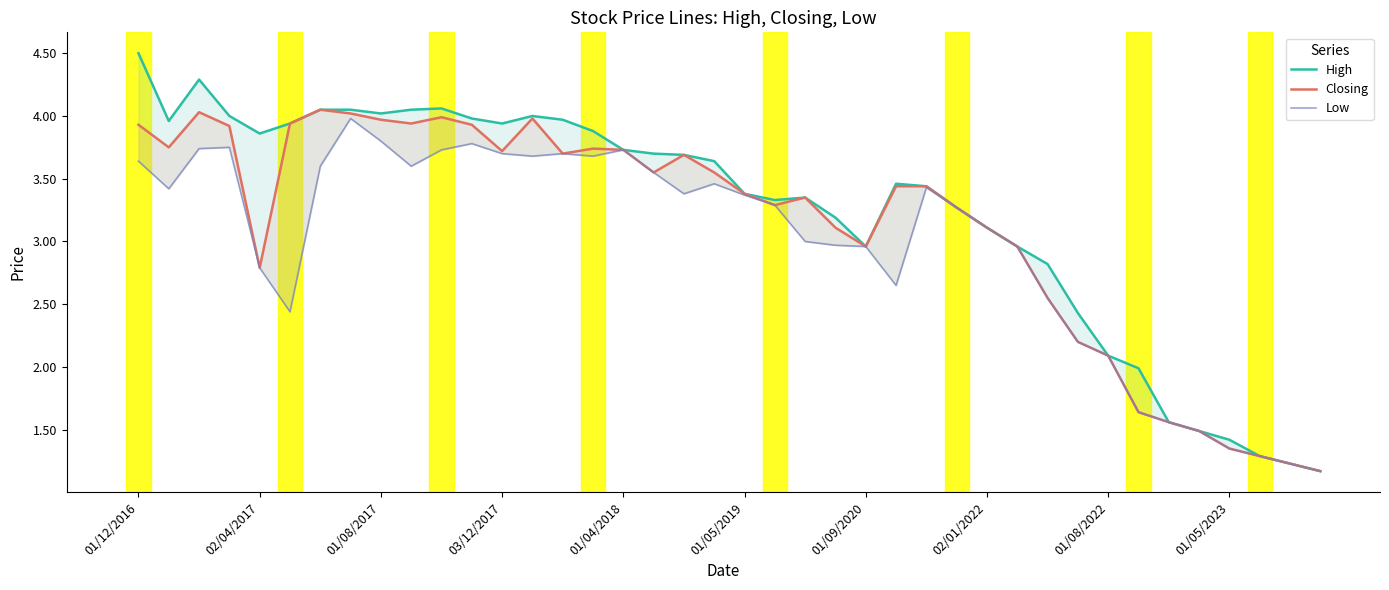

Which series has the largest total across all categories?

High